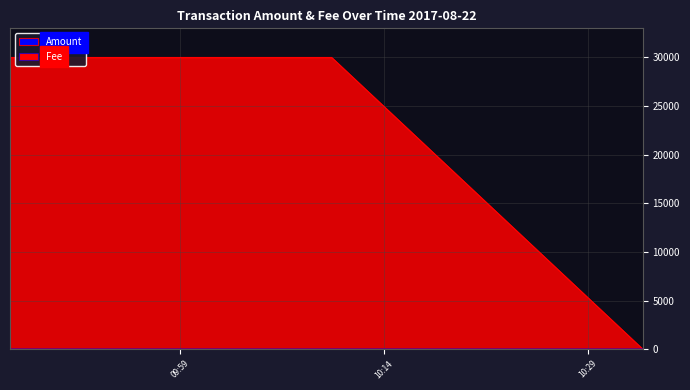

What is the average value of the Amount series?

19999